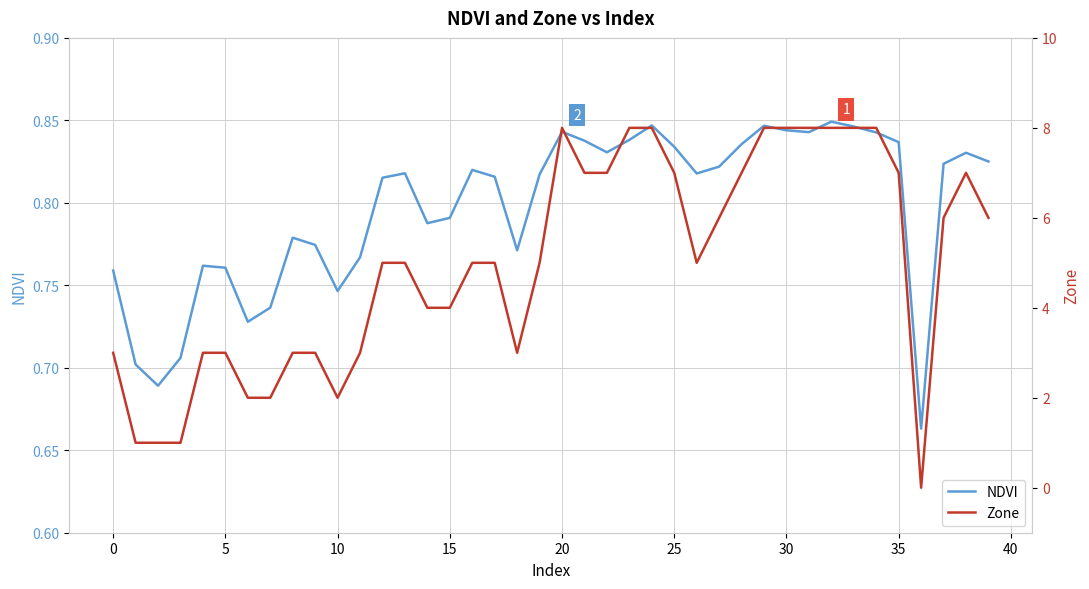

How many data points in Zone are above 5?

18